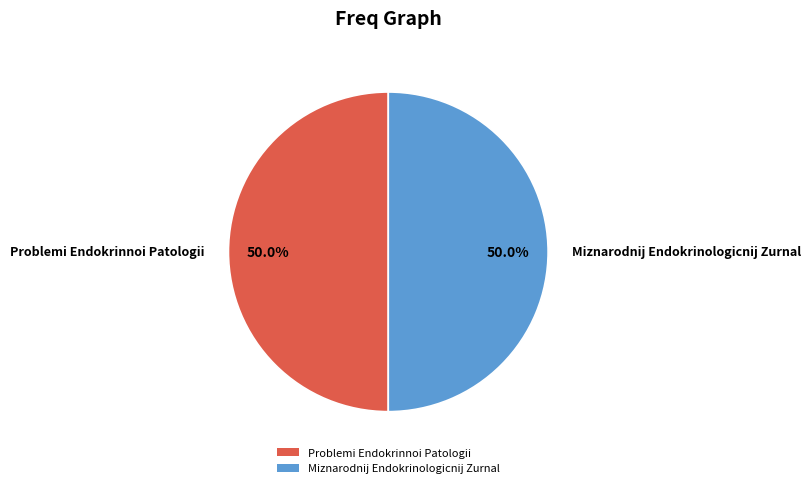

Approximately how many times larger is the value at Problemi Endokrinnoi Patologii compared to Miznarodnij Endokrinologicnij Zurnal?

1.0